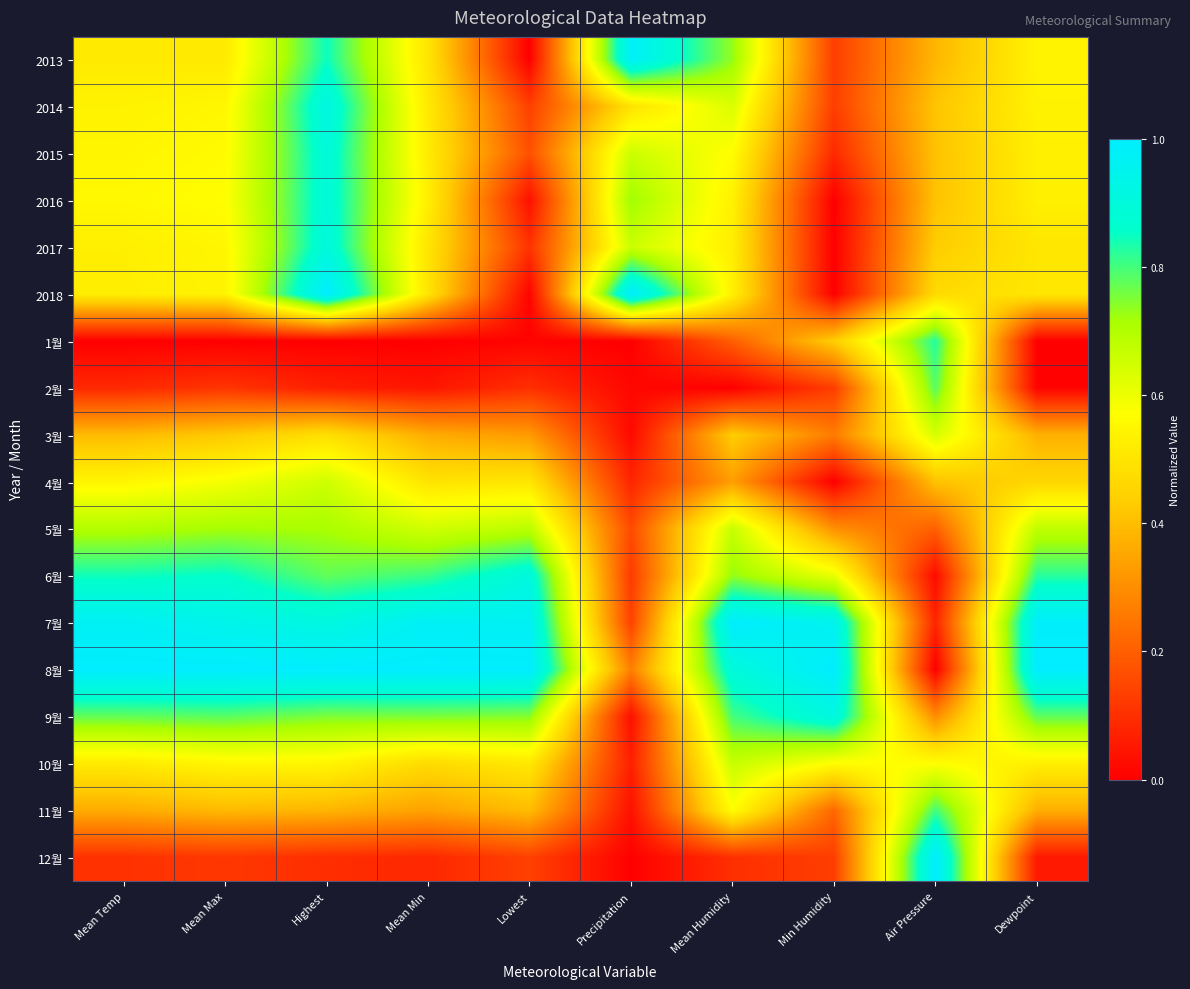

Rank the series by their maximum value, from highest to lowest.

2018, 7월, 8월, 12월, 2013, 2014, 9월, 6월, 2017, 2015, 2016, 1월, 11월, 2월, 5월, 10월, 4월, 3월